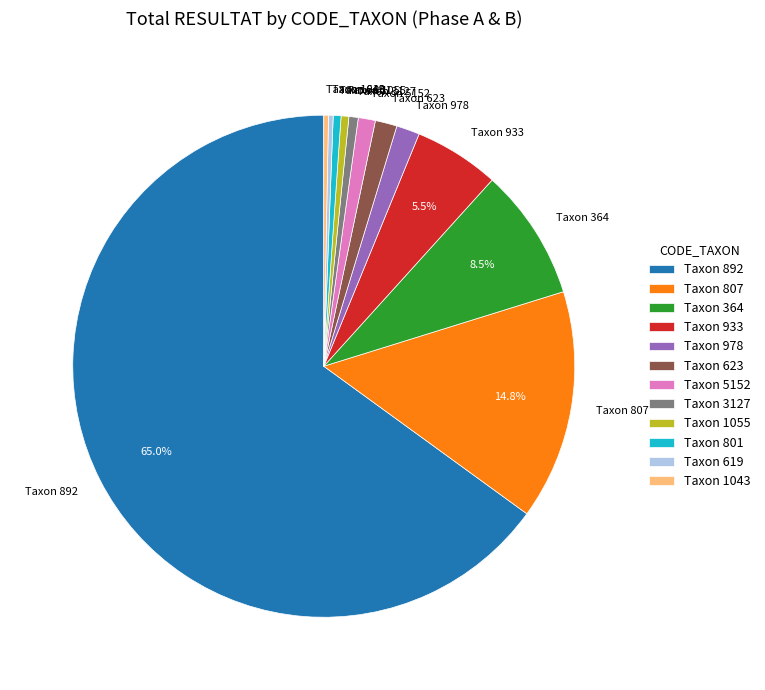

Combined, do Taxon 5152 and Taxon 3127 account for over 50%?

No